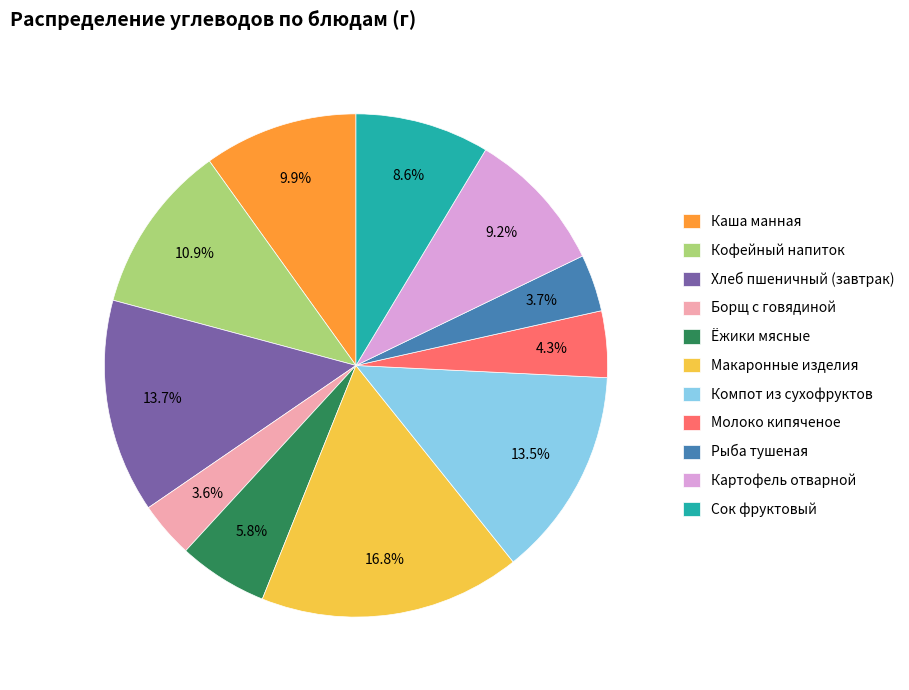

What percentage is the Молоко кипяченое slice, to the nearest percent?

4%